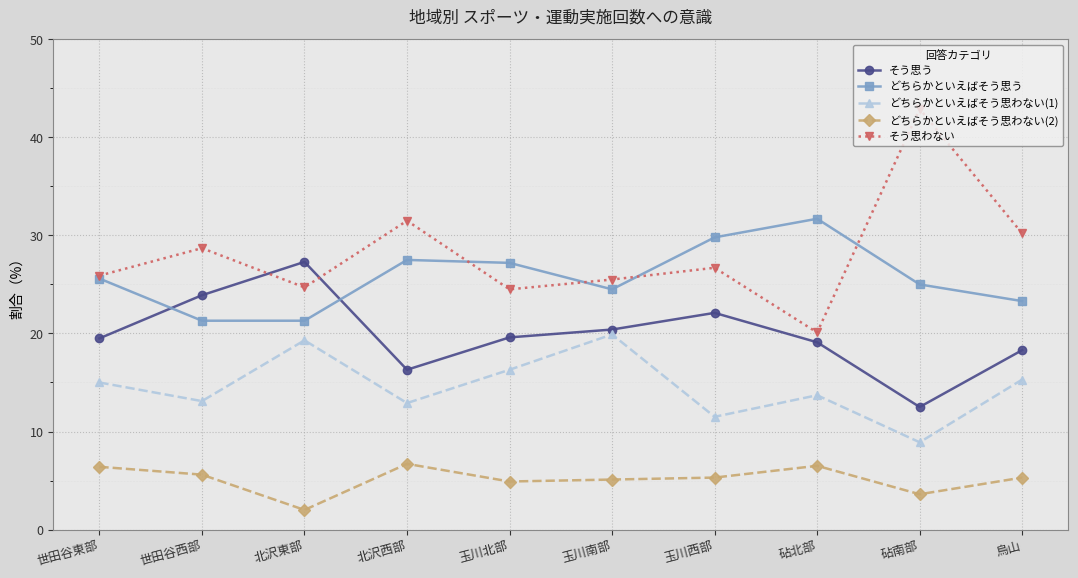

True or false: どちらかといえばそう思わない(1) and そう思う cross at least once.

False